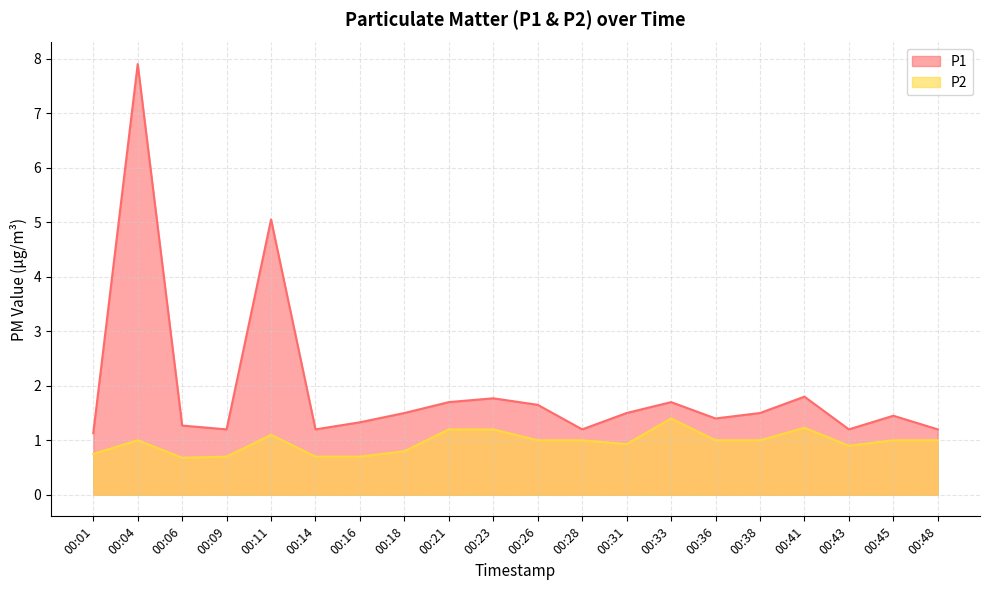

List the series in order of their overall mean, highest first.

P1, P2